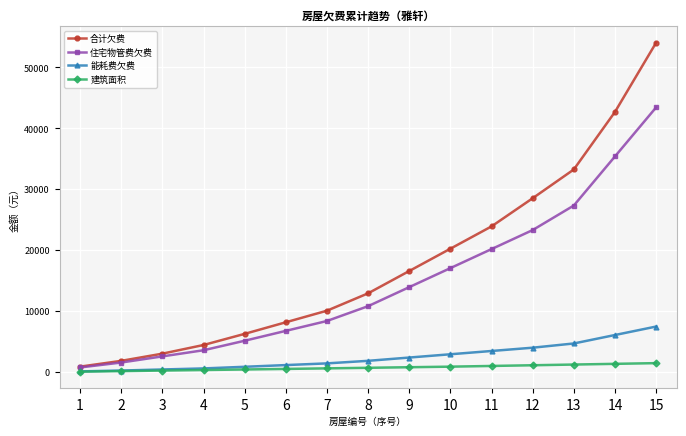

The 能耗费欠费 series shows 2224.8 at 12. True or false?

False